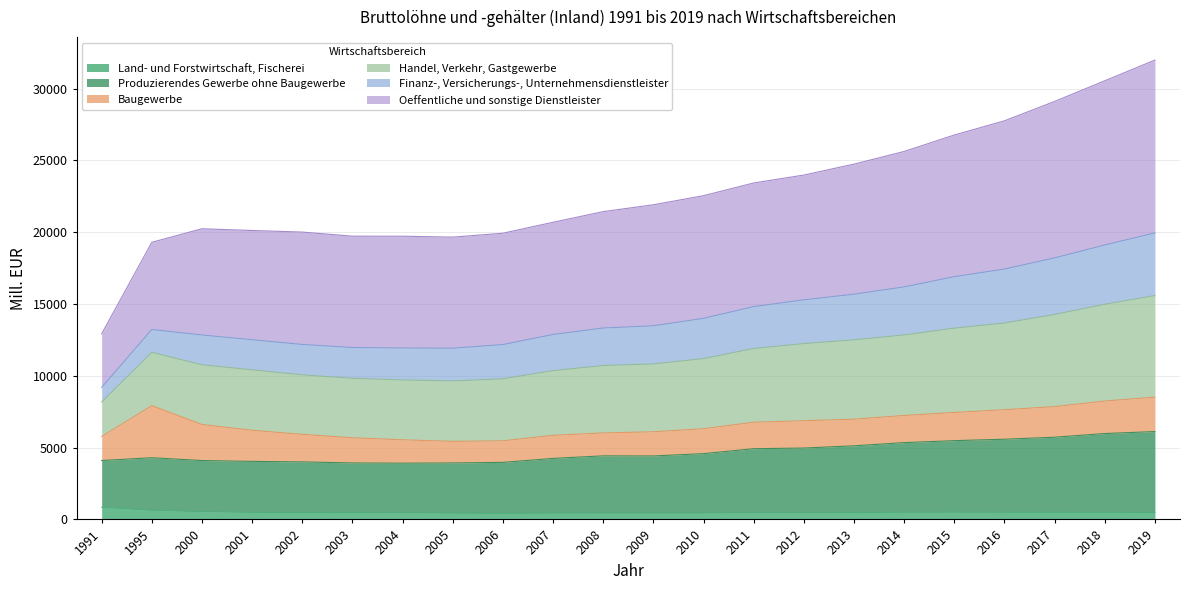

What is the maximum value for Land- und Forstwirtschaft, Fischerei?

846.5